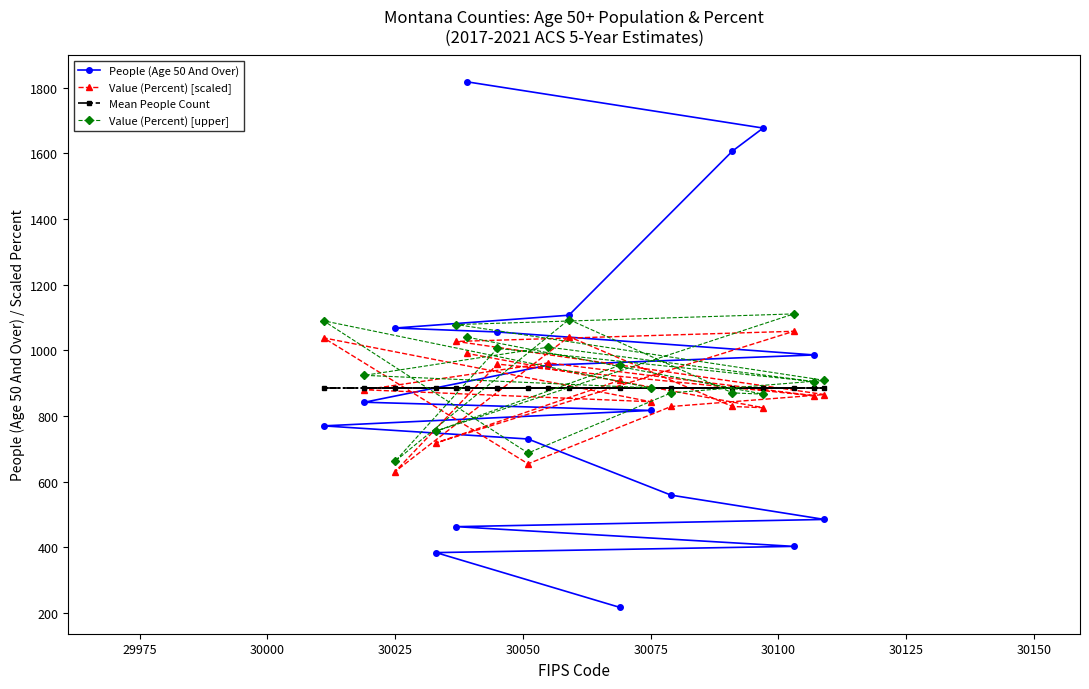

What is the total value across all series at 30025?

3247.0